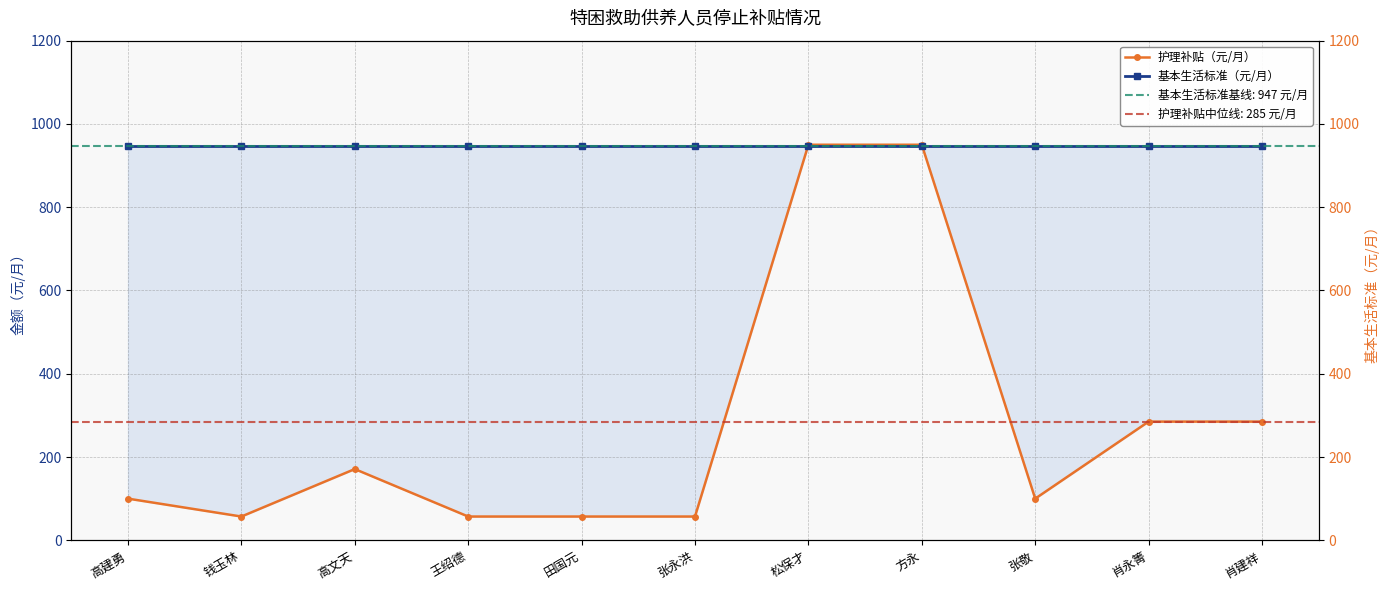

The value of 护理补贴（元/月） at 王绍德 is 57. True or false?

True